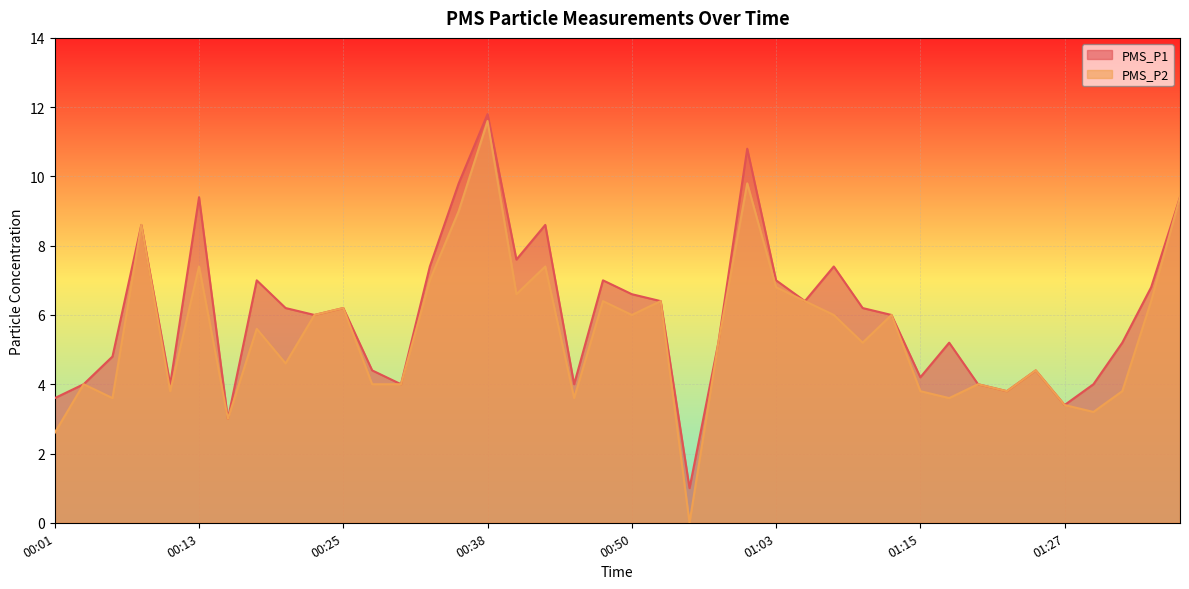

At how many categories does at least one series exceed 5?

25